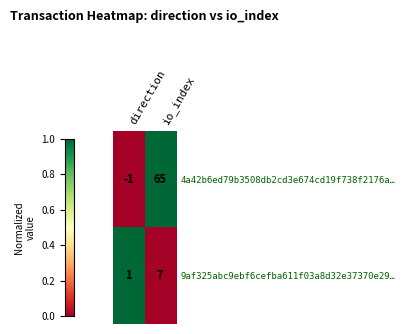

At which category does the chart reach its minimum across all series?

direction